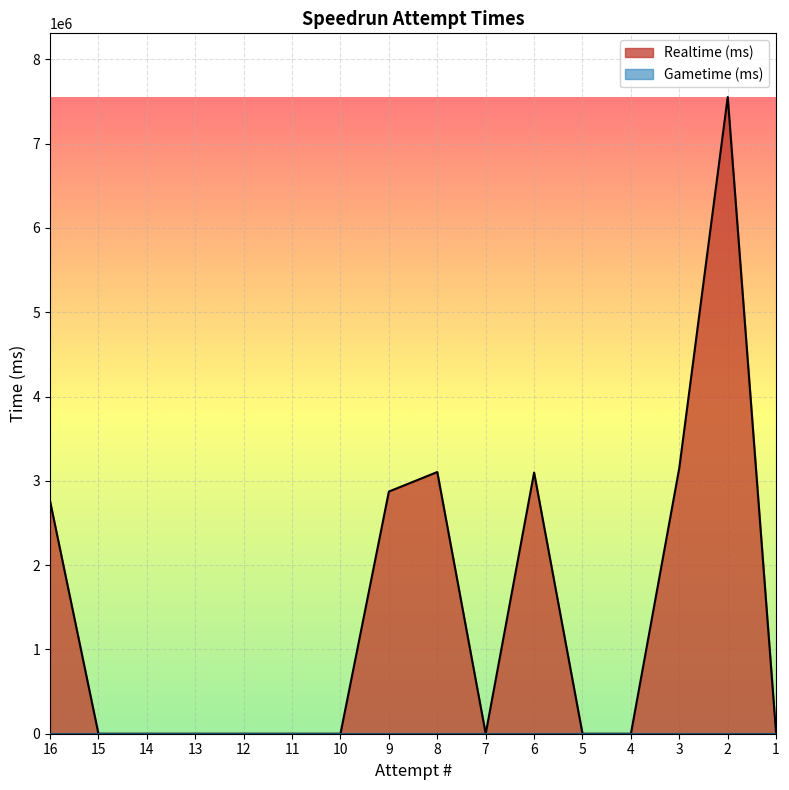

What is the change in value from 16 to 1?

-2761599